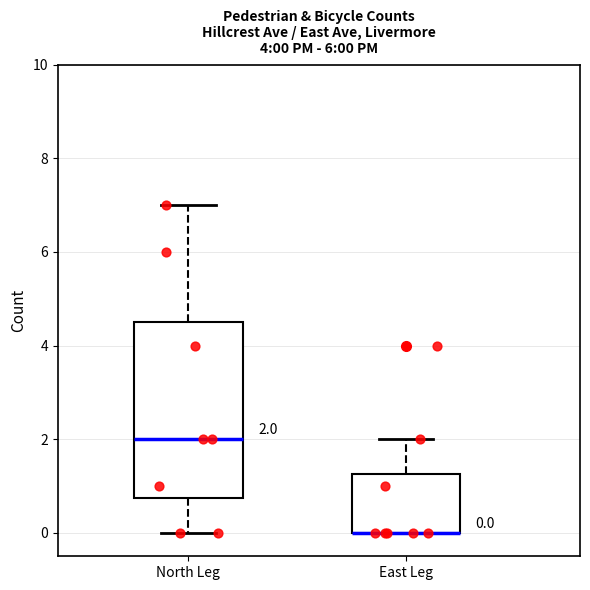

Comparing the boxes themselves (not the whiskers), which one is the tallest?

North Leg